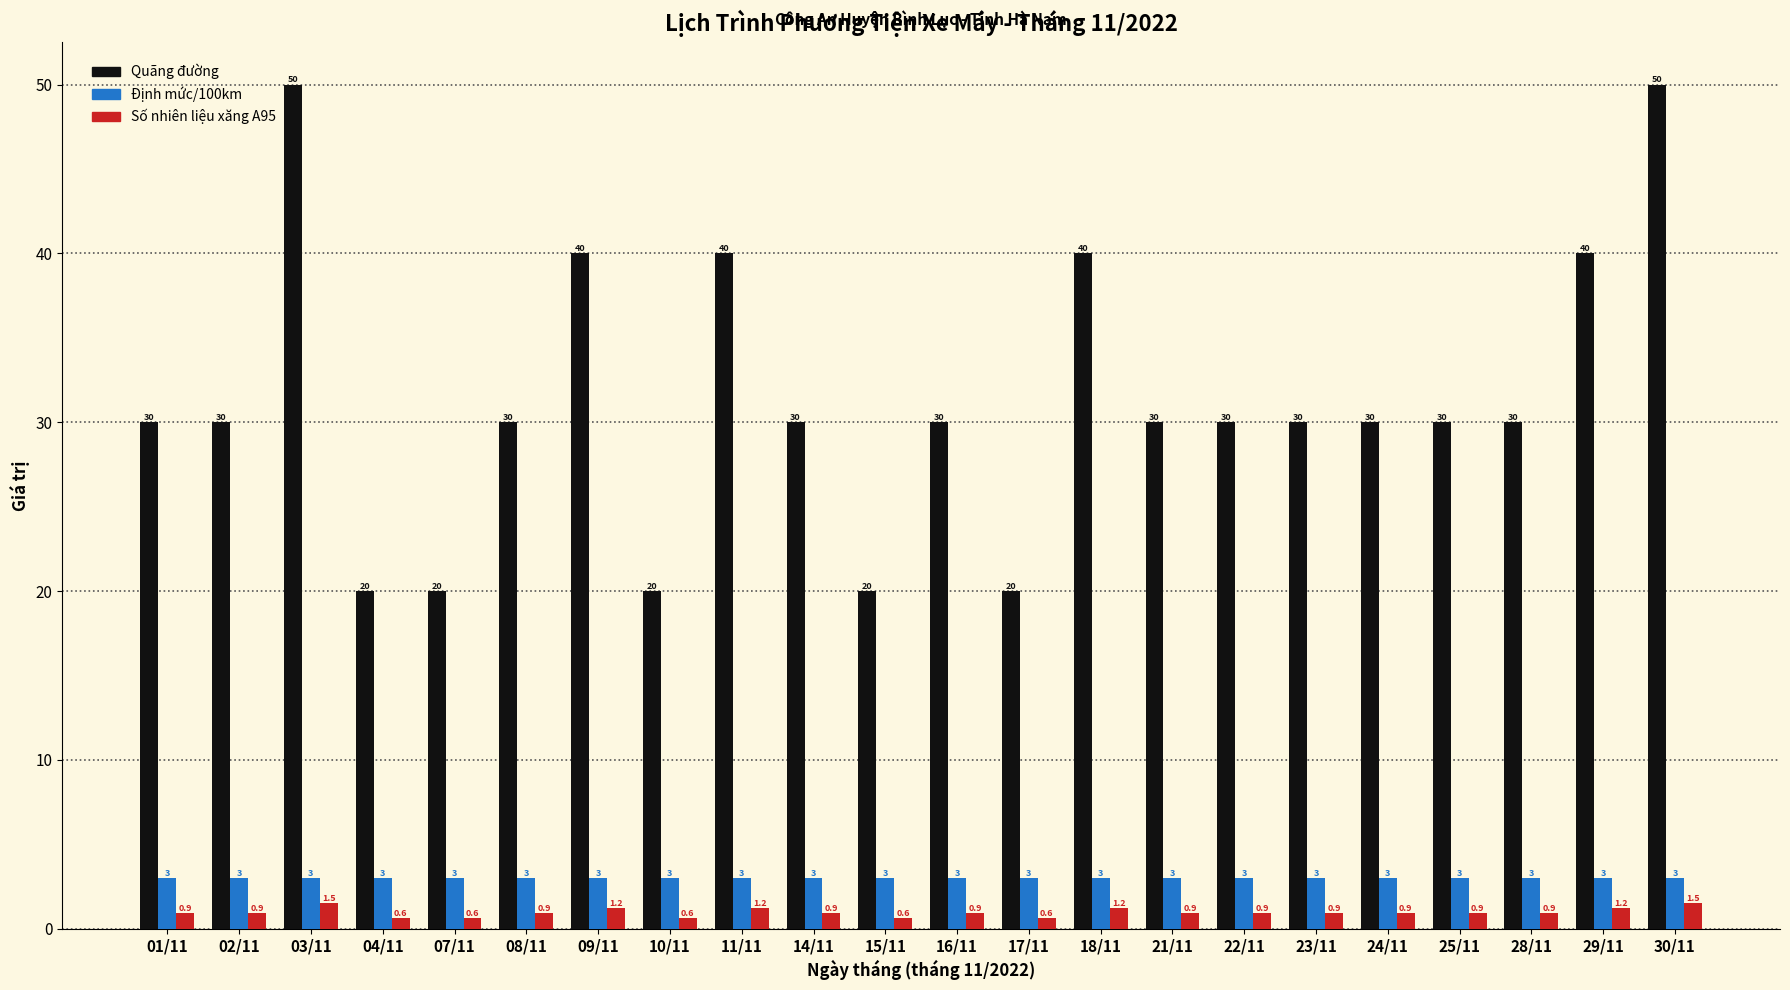

Which series has the largest range (max minus min)?

Quãng đường